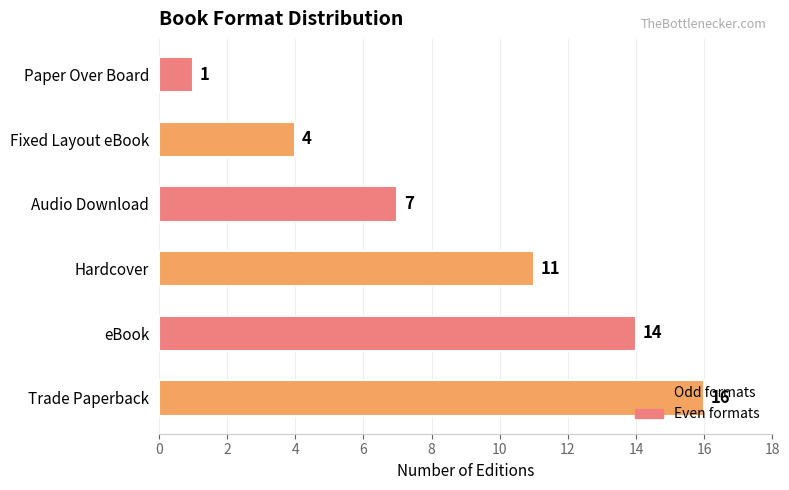

Rank the categories by value from highest to lowest.

Trade Paperback, eBook, Hardcover, Audio Download, Fixed Layout eBook, Paper Over Board